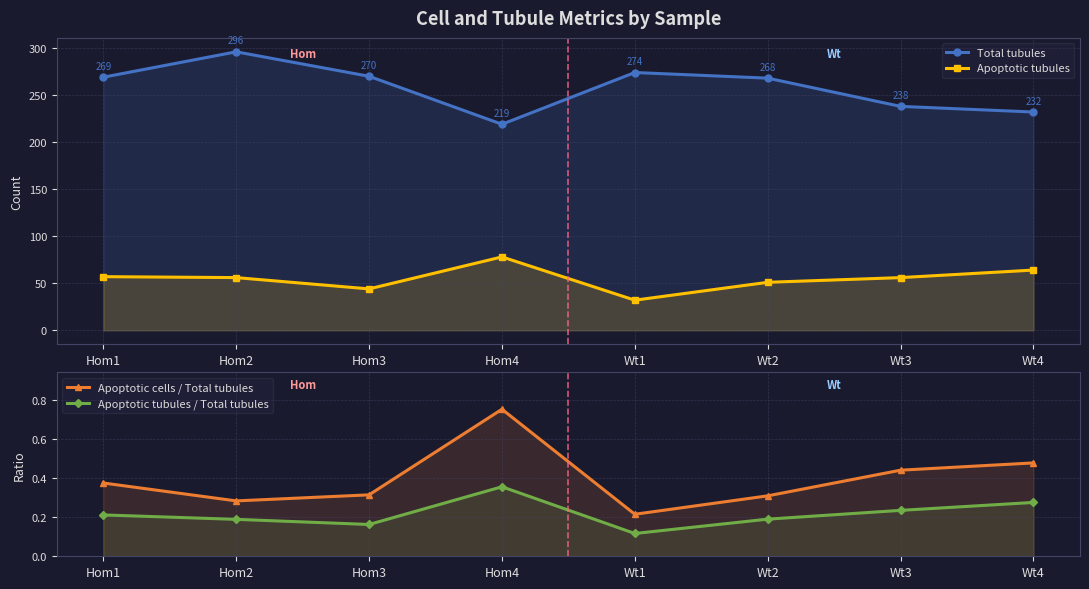

Reading left to right, extract all data points from this chart.

Total tubules: Hom1=269.0	Hom2=296.0	Hom3=270.0	Hom4=219.0	Wt1=274.0	Wt2=268.0	Wt3=238.0	Wt4=232.0
Apoptotic tubules: Hom1=57.0	Hom2=56.0	Hom3=44.0	Hom4=78.0	Wt1=32.0	Wt2=51.0	Wt3=56.0	Wt4=64.0
Apoptotic cells / Total tubules: Hom1=0.4	Hom2=0.3	Hom3=0.3	Hom4=0.8	Wt1=0.2	Wt2=0.3	Wt3=0.4	Wt4=0.5
Apoptotic tubules / Total tubules: Hom1=0.2	Hom2=0.2	Hom3=0.2	Hom4=0.4	Wt1=0.1	Wt2=0.2	Wt3=0.2	Wt4=0.3